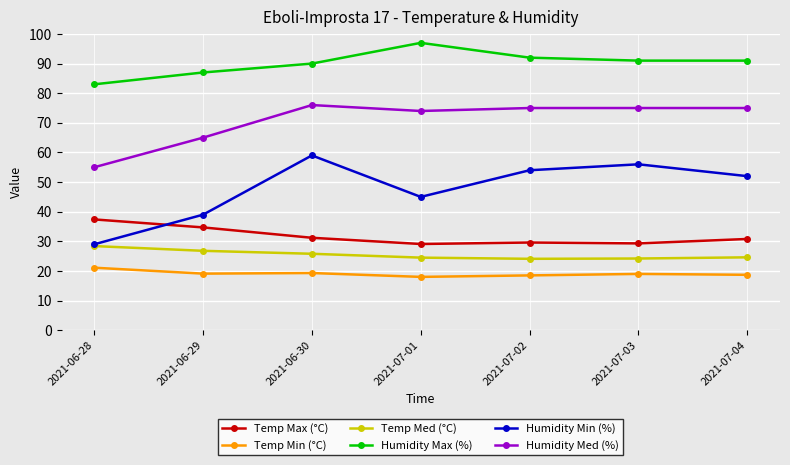

How many series are shown in this chart?

6